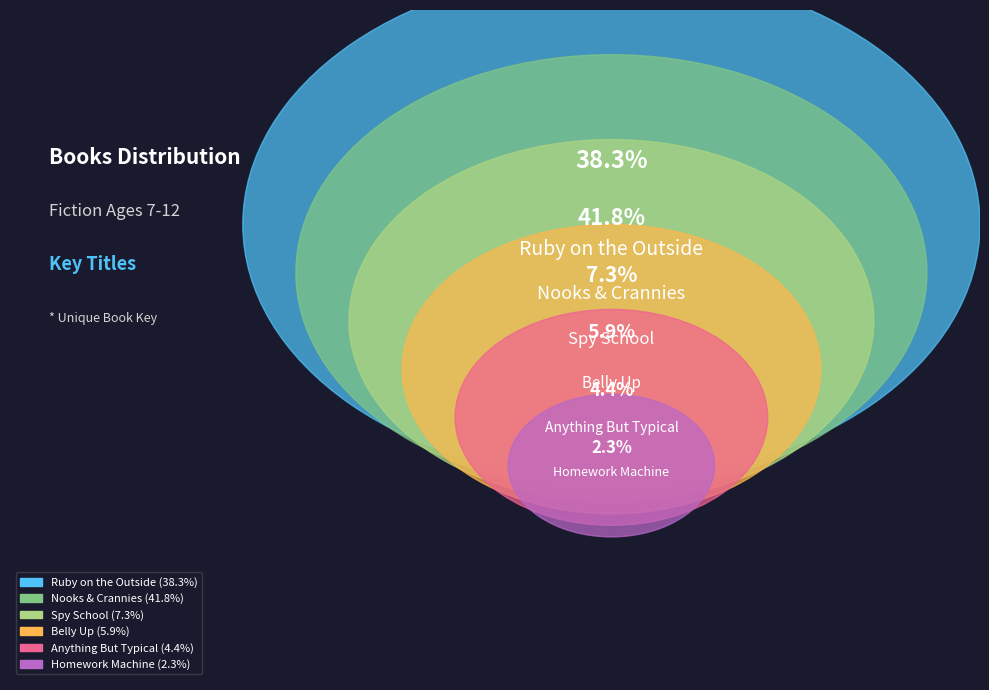

True or false: Anything But Typical accounts for 4% of the total.

True